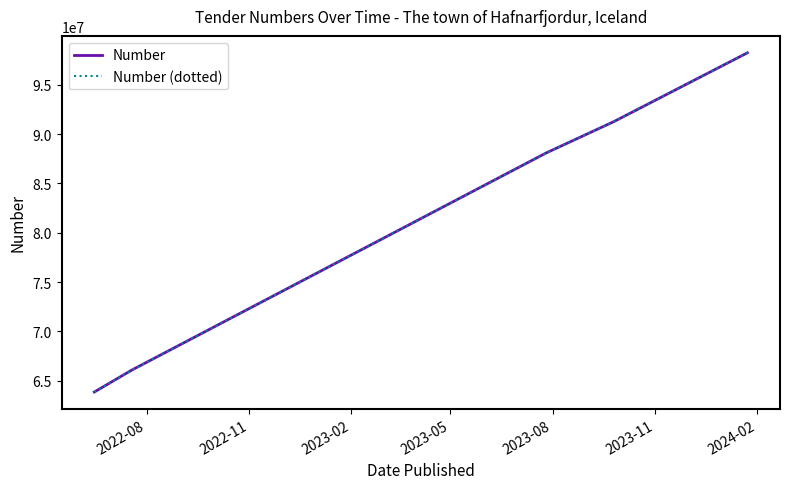

True or false: Number (dotted) and Number cross at least once.

False